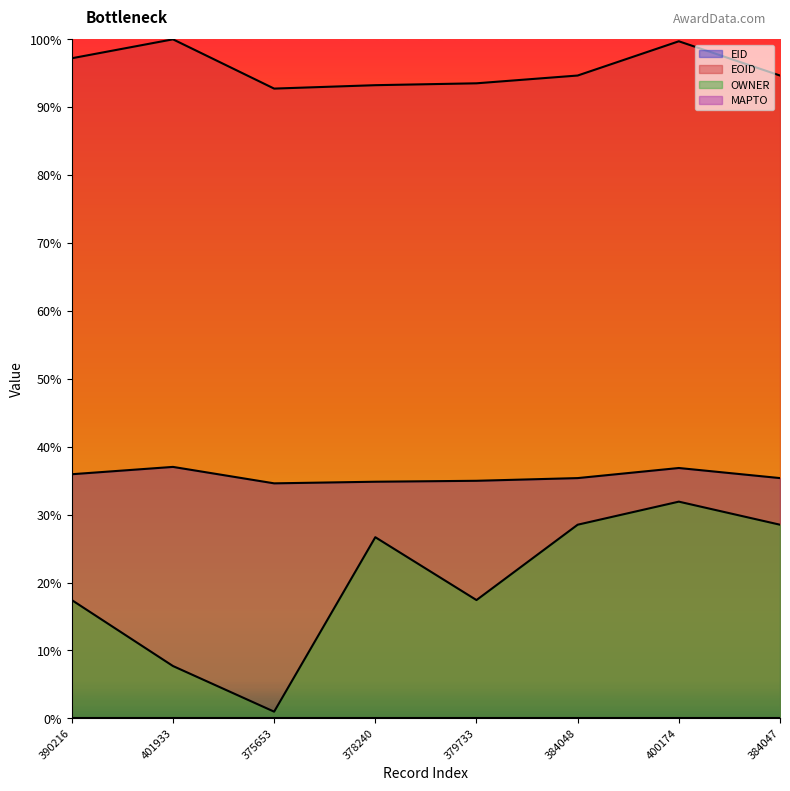

Is the value of OWNER at 400174 greater than the value of EID at 390216?

No